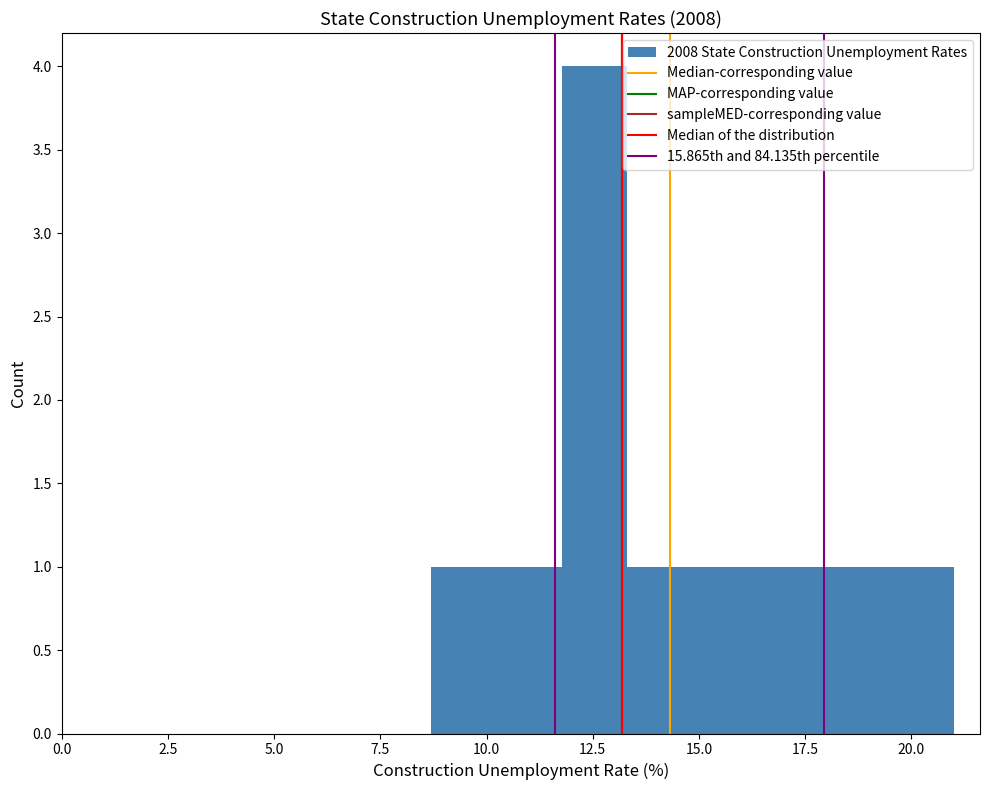

Around what value on the x-axis is the tallest bar? Give the approximate position of its centre, as read against the axis.

12.5